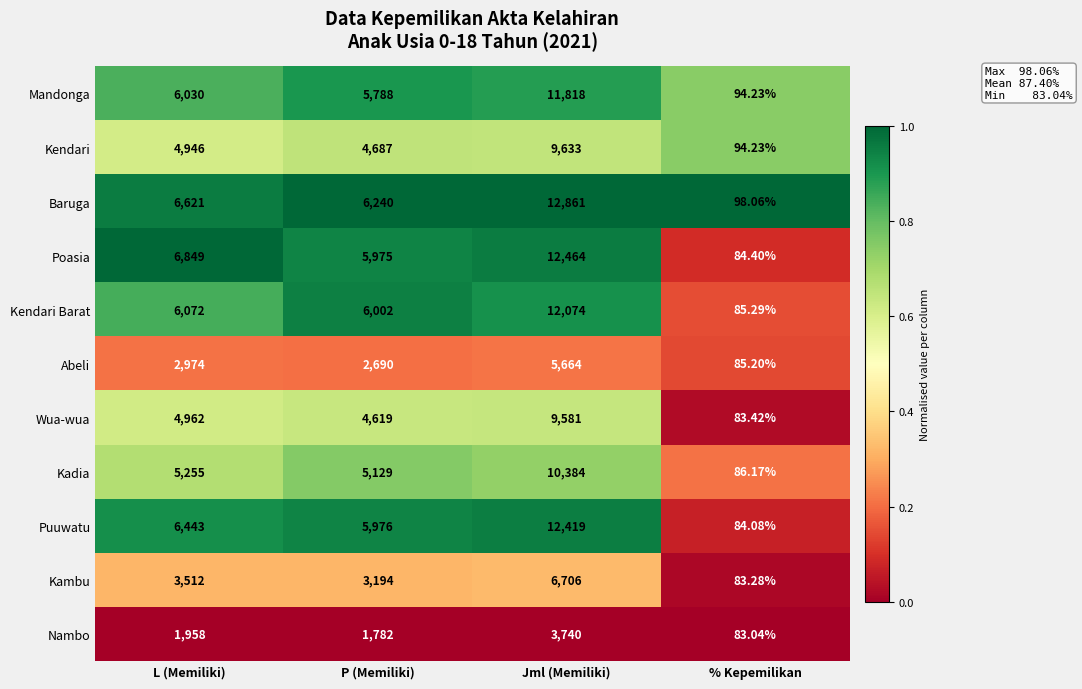

List the labels in order of Wua-wua value, smallest first.

% Kepemilikan, P (Memiliki), L (Memiliki), Jml (Memiliki)